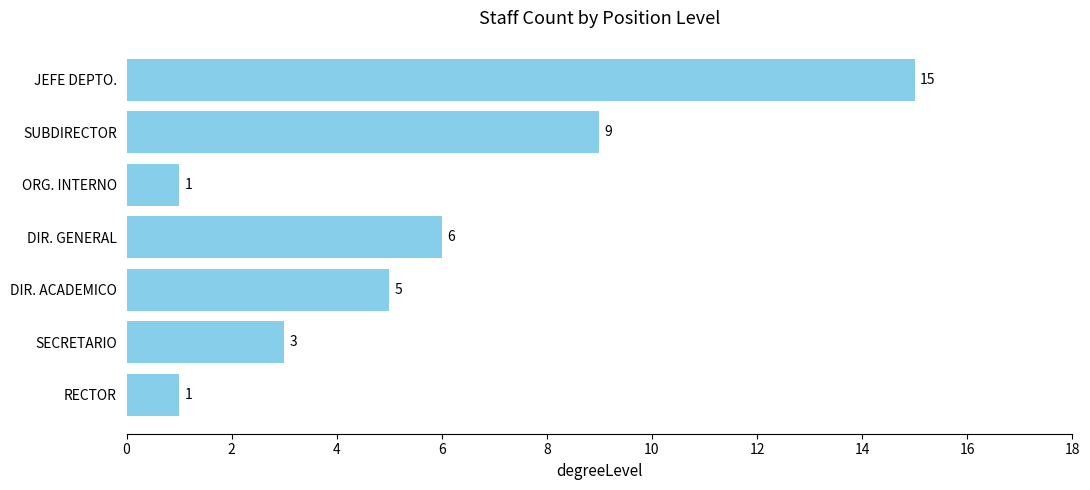

What is the maximum value shown in the chart?

15